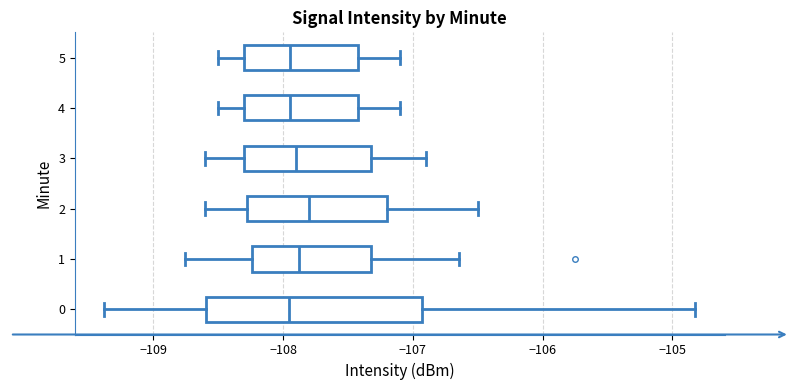

Which box is the widest, from its left edge to its right edge?

0